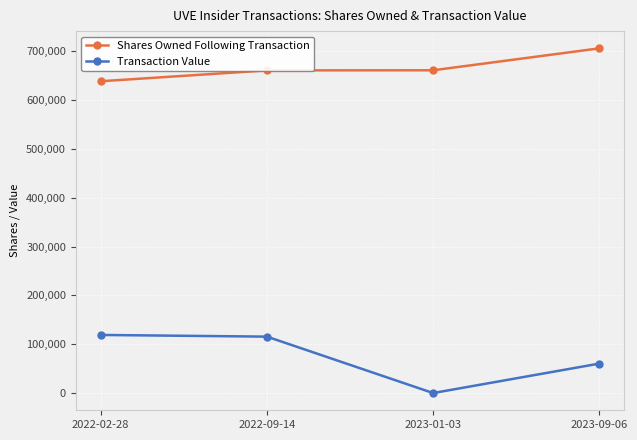

True or false: Transaction Value and Shares Owned Following Transaction intersect in this chart.

False